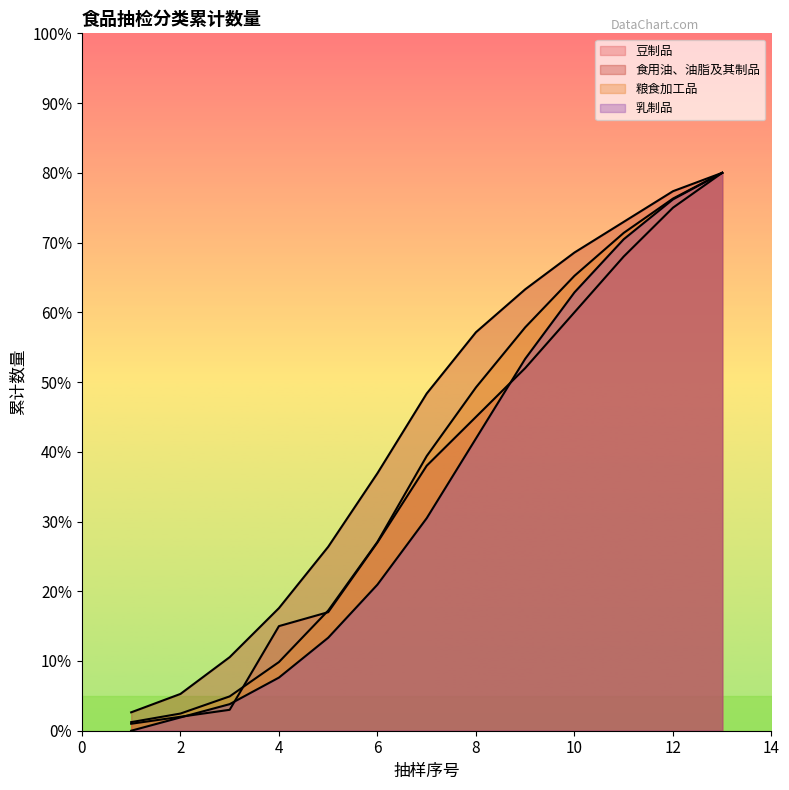

What is the total value across all series at 3?

22.3